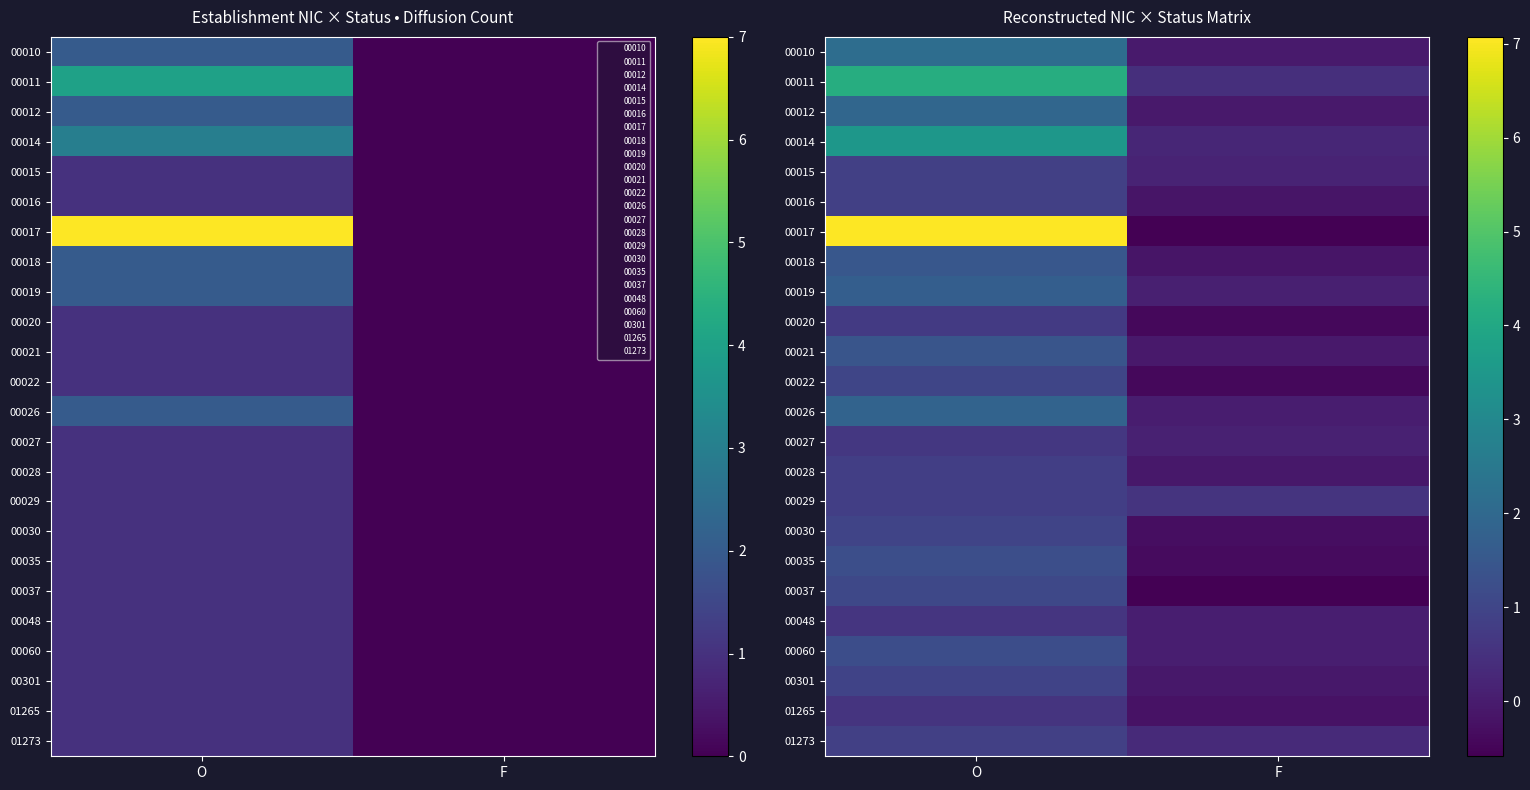

At which category does the chart reach its peak across all series?

O